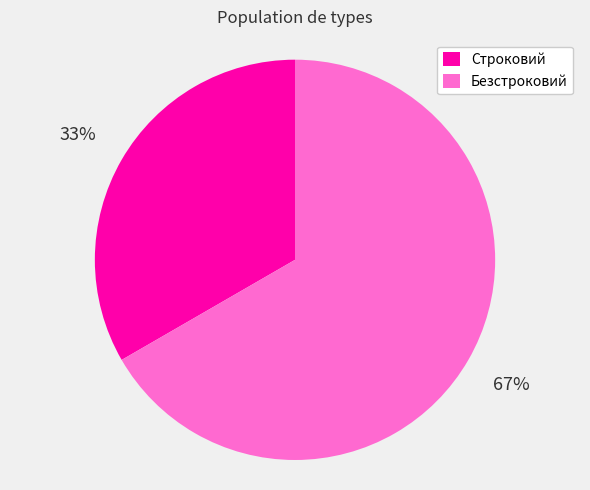

Is the sum of Строковий and Безстроковий greater than half?

Yes